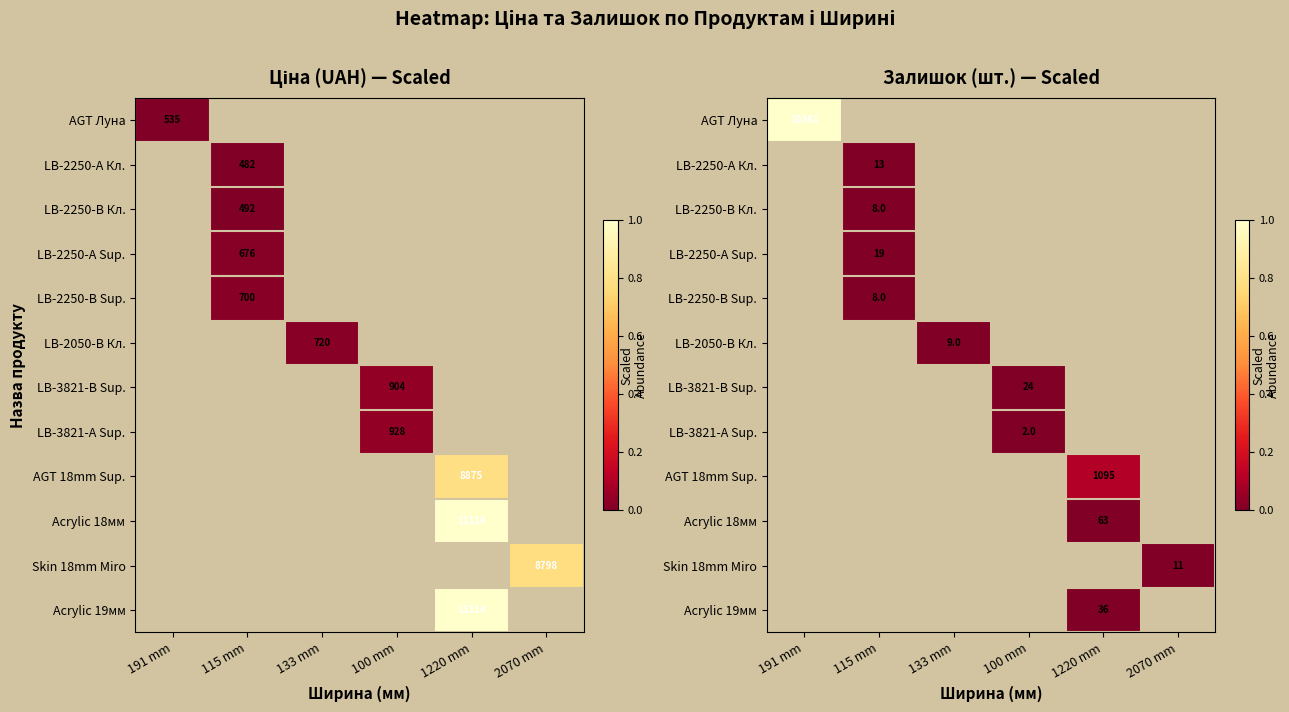

Which has a higher value, 100 mm or 115 mm?

115 mm